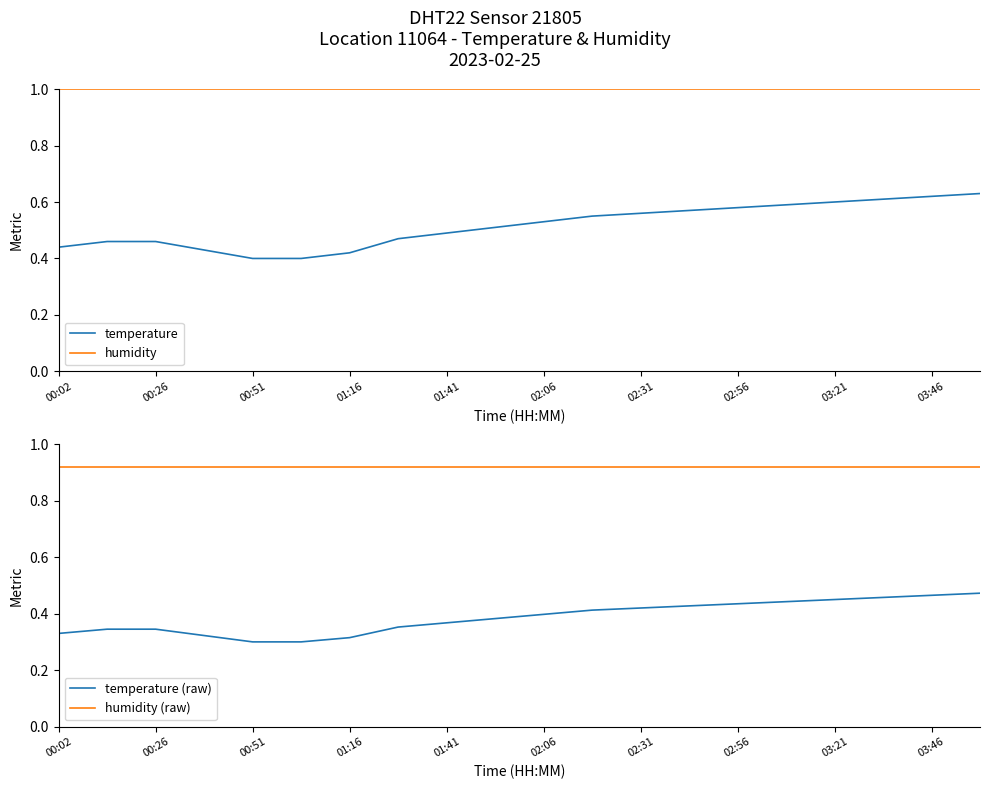

The humidity series shows 1.4 at 02:31. True or false?

False